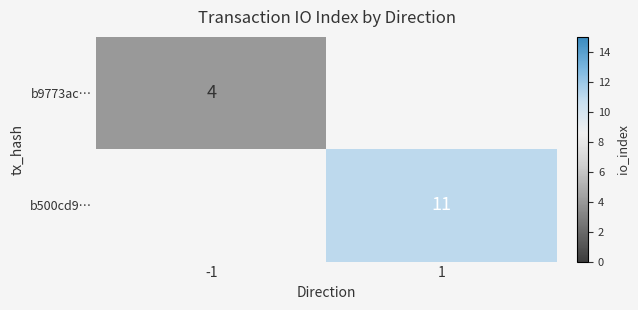

True or false: b500cd9… has a value of 11 at 1.

True